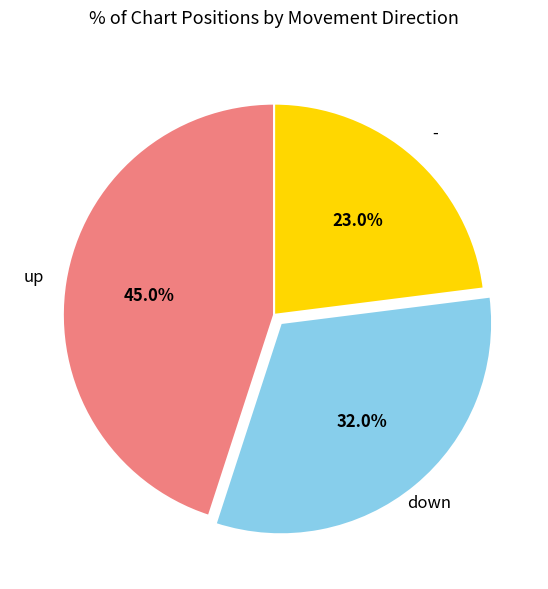

What percentage do down and up together represent?

77.0%